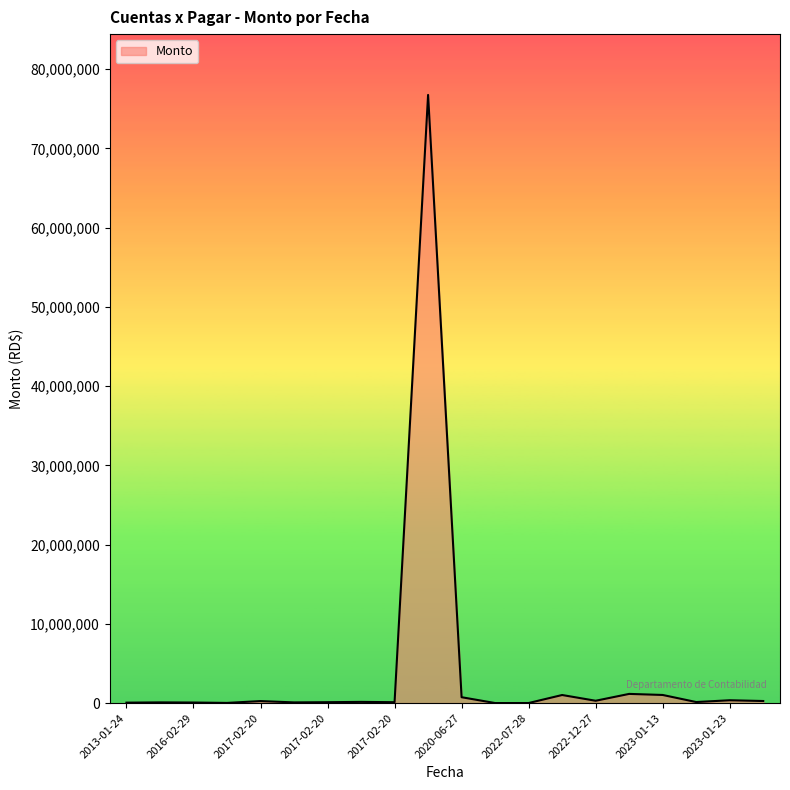

What is the smallest value displayed?

3354.5